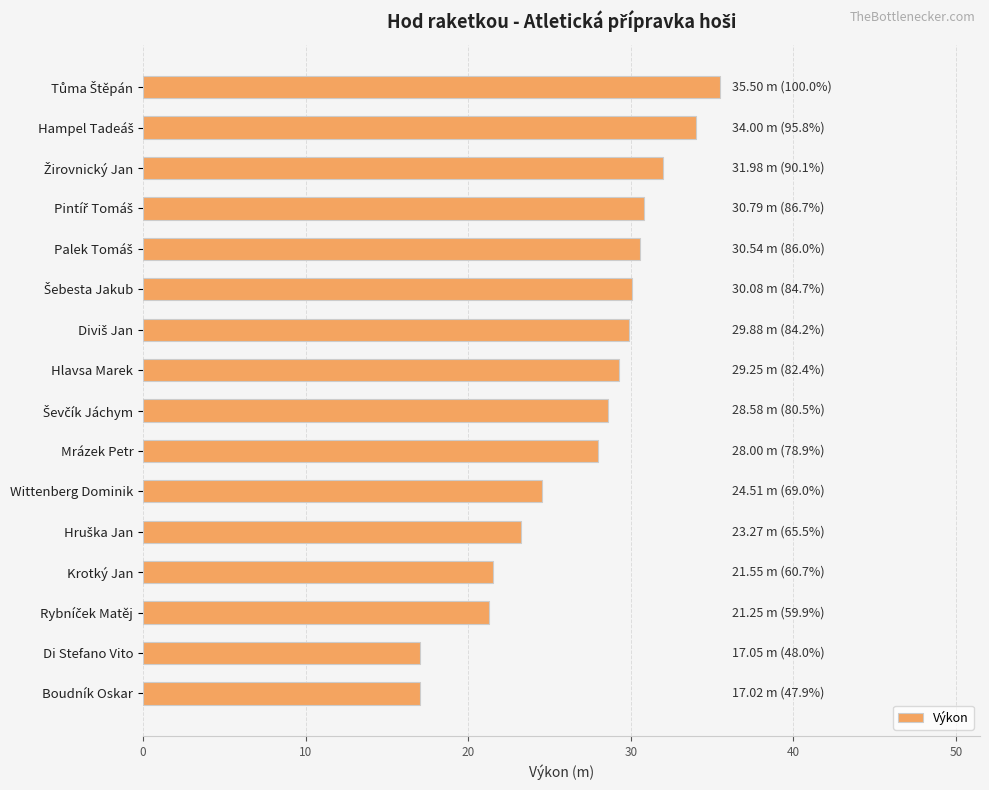

The chart shows a value of 23.8 at Boudník Oskar. True or false?

False